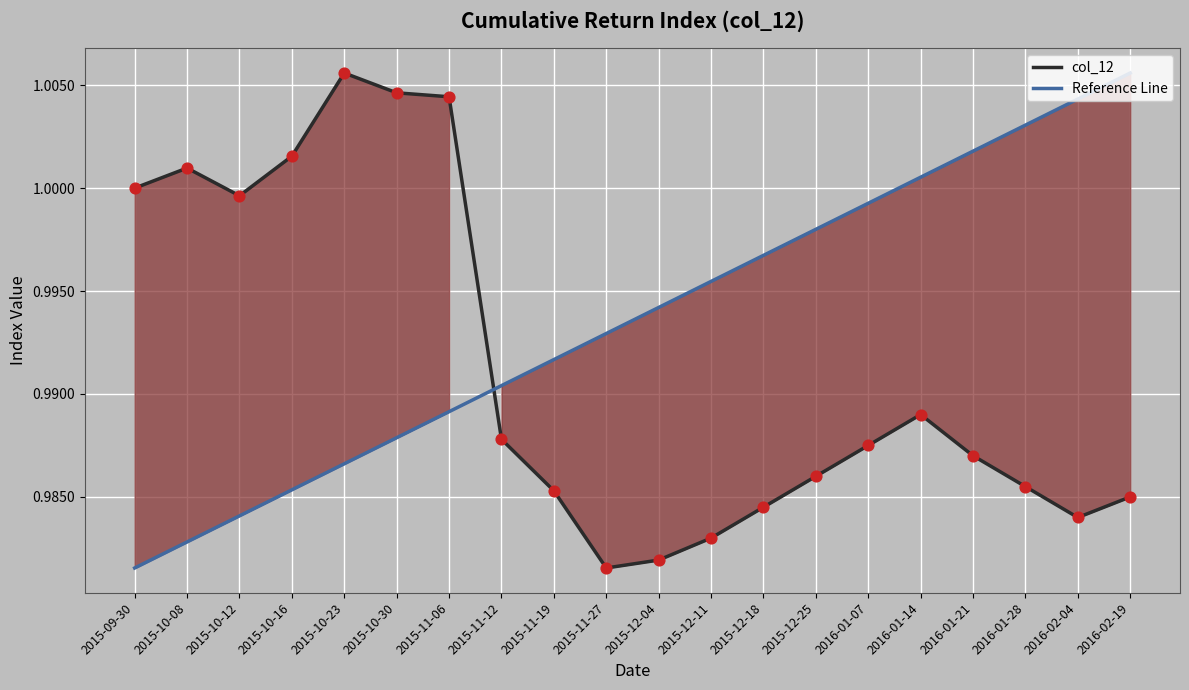

Which series reaches the minimum Y coordinate?

col_12